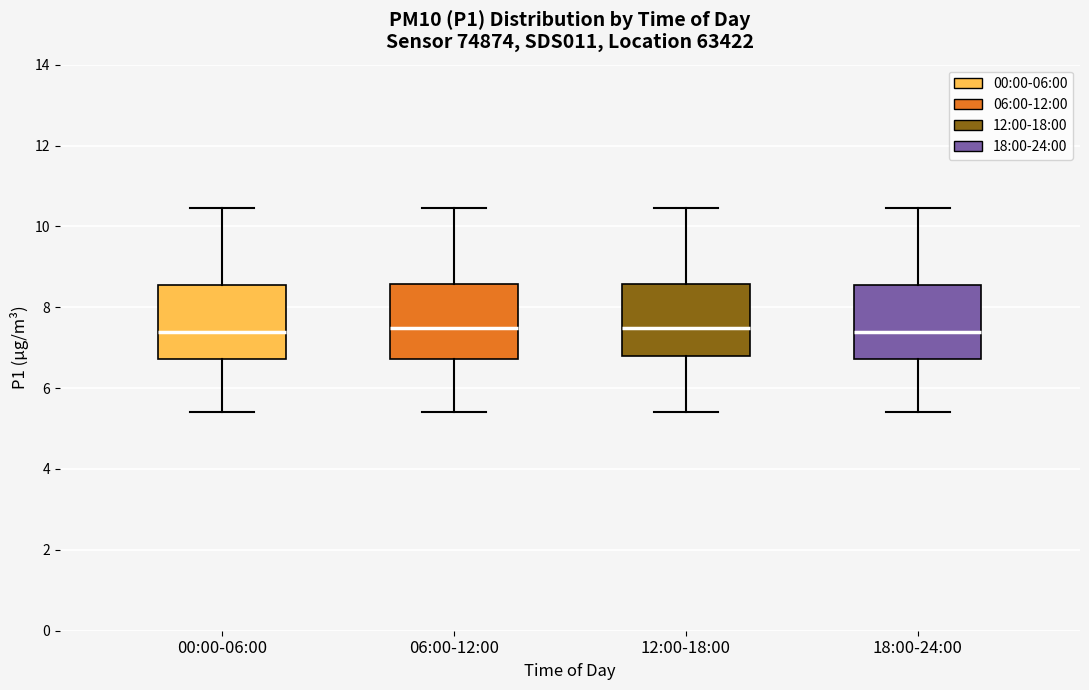

Reading left to right, read every box against the y-axis: the position of its median line, the range the box covers, and the ends of its whiskers. The values are not printed on the chart, so give them approximately, as read against the axis.

00:00-06:00: median 7.4, box 6.8 to 8.6, whiskers 5.4 to 10.4
06:00-12:00: median 7.4, box 6.8 to 8.6, whiskers 5.4 to 10.4
12:00-18:00: median 7.4, box 6.8 to 8.6, whiskers 5.4 to 10.4
18:00-24:00: median 7.4, box 6.8 to 8.6, whiskers 5.4 to 10.4